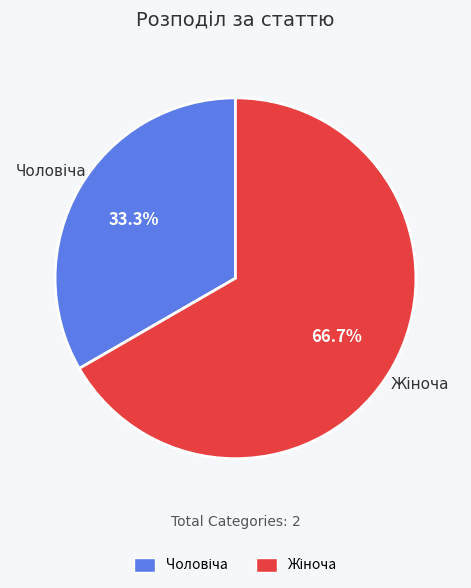

Is there a majority slice in this chart?

Yes